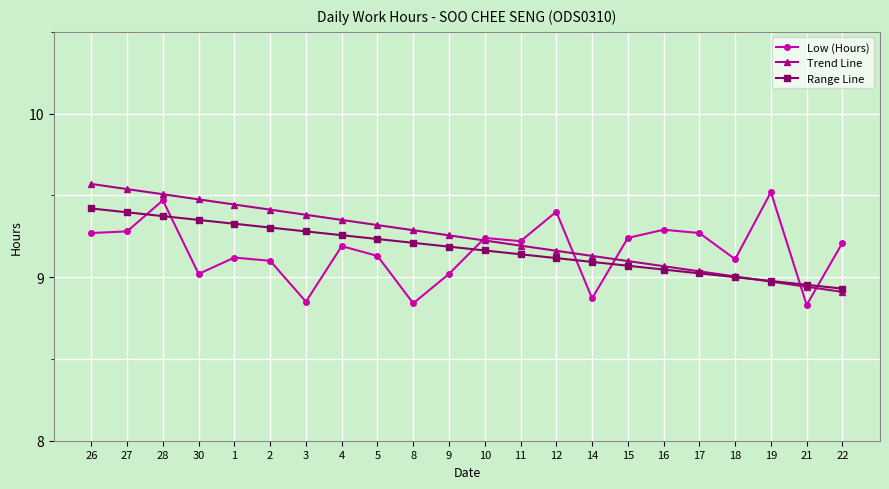

What is the label of the 1st point from the left?

26